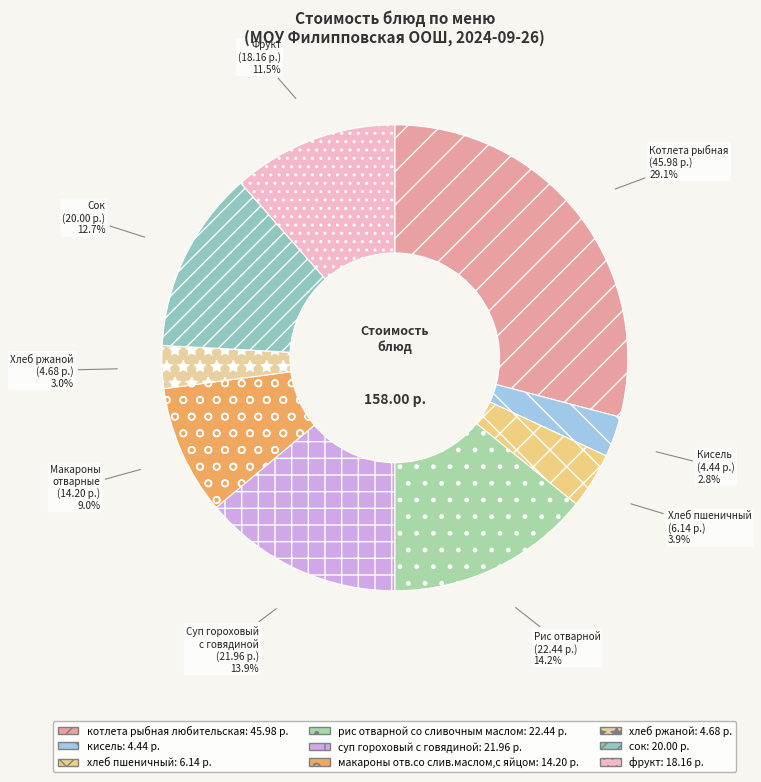

What is the change in value from котлета рыбная любительская to суп гороховый с говядиной?

-24.0